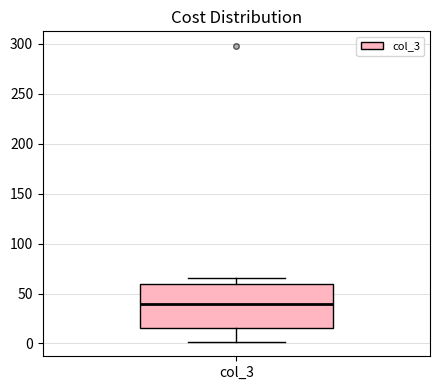

Transcribe this box plot: give where the median line is, the range the box spans, and where the two whiskers end, as read against the y-axis. The values are not printed on the chart, so give them approximately, as read against the axis.

median 40, box 15 to 60, whiskers 0 to 65